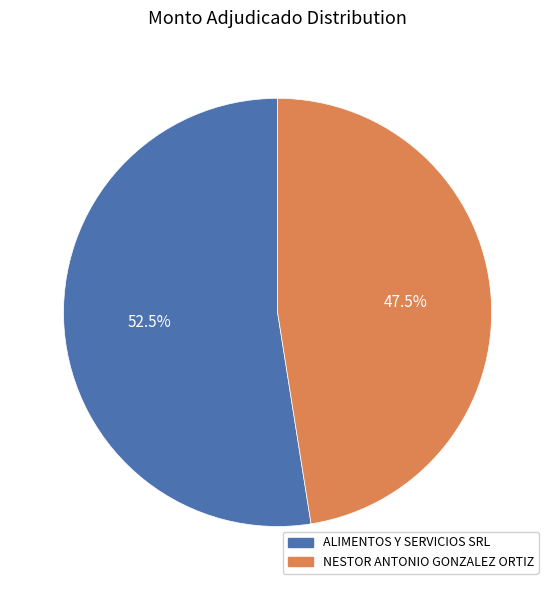

What percentage is NOT represented by NESTOR ANTONIO GONZALEZ ORTIZ?

52.5%